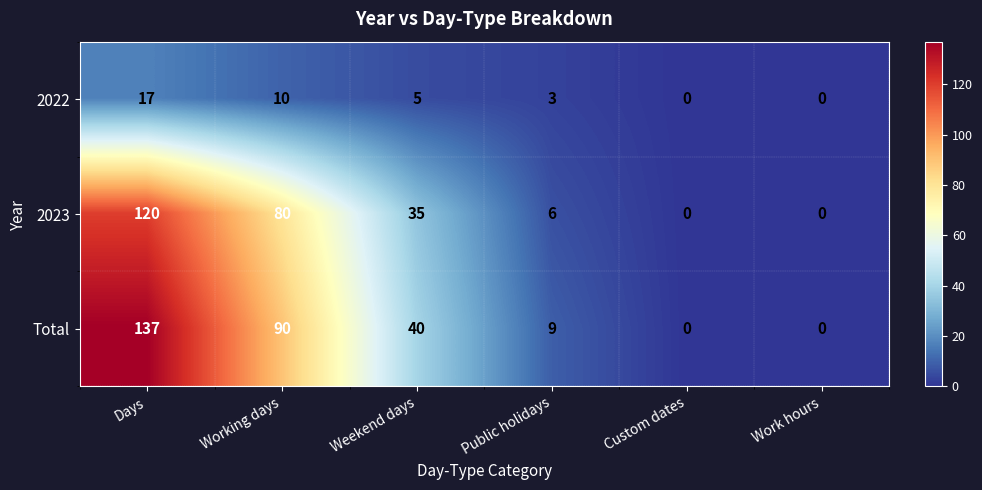

At which category is the sum across all series the highest?

Days